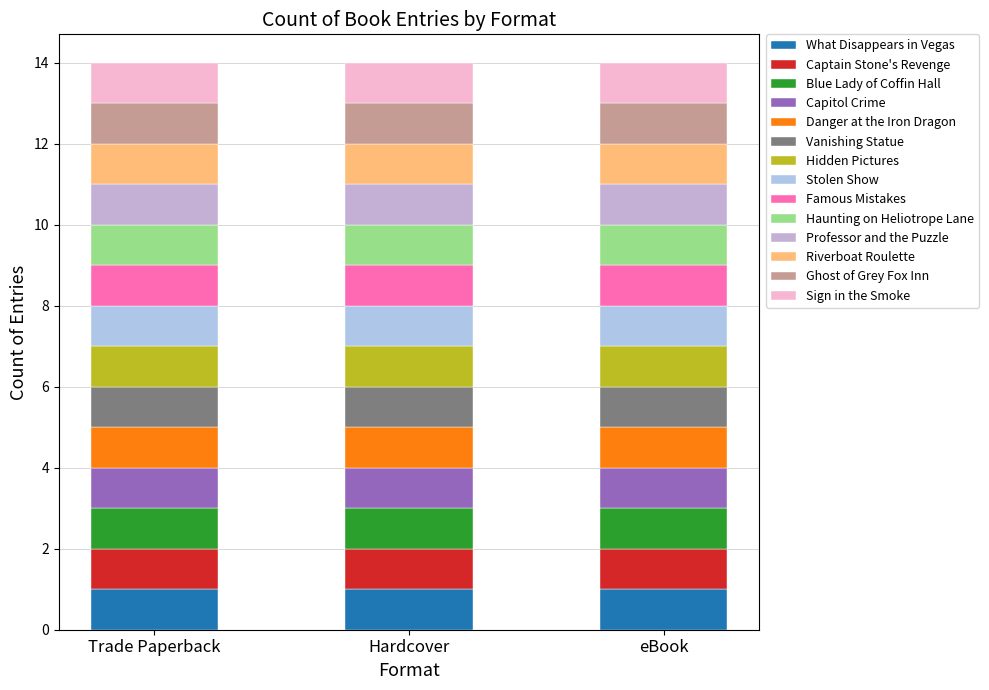

Between Capitol Crime and Stolen Show, which is larger?

Stolen Show